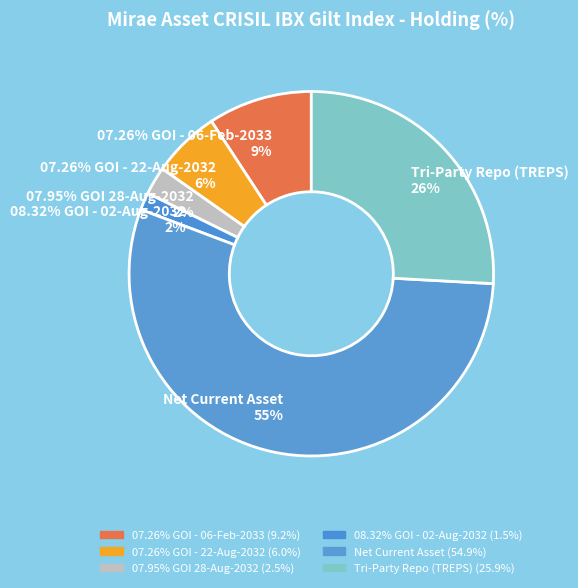

Is it true that 07.95% GOI 28-Aug-2032 is 15% of the pie?

False